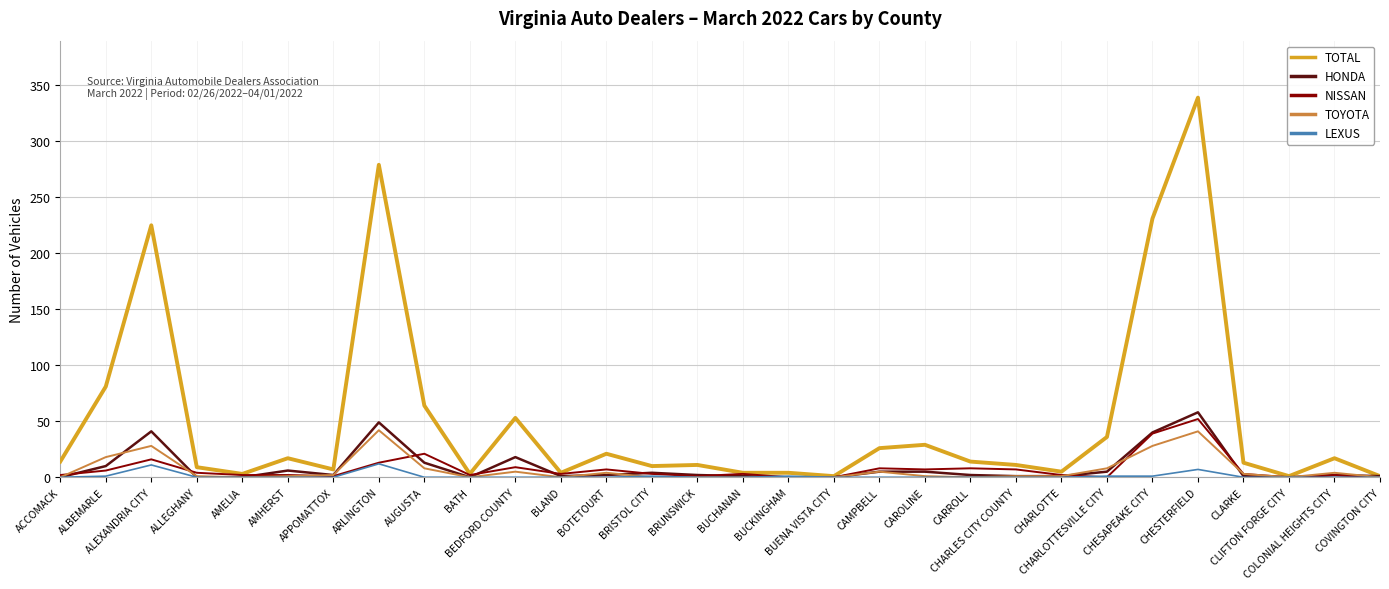

What is the highest value of the NISSAN series?

52